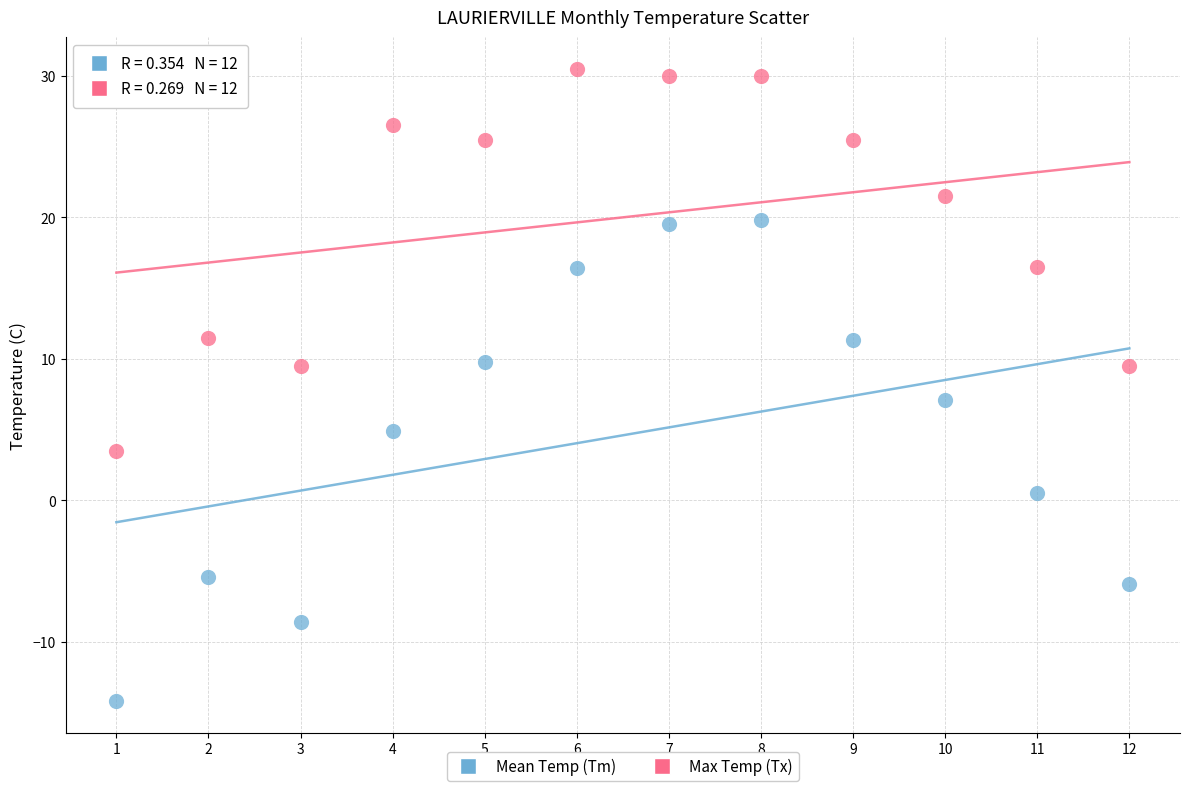

Which series contains the highest Y value?

Max Temp (Tx)